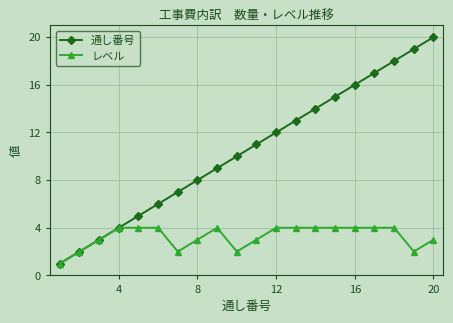

Which series has the largest total across all categories?

通し番号